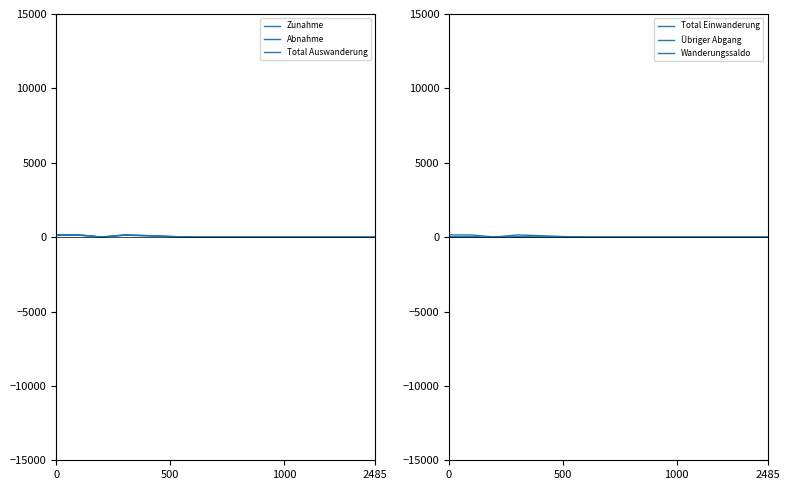

Which series has the largest range (max minus min)?

Zunahme